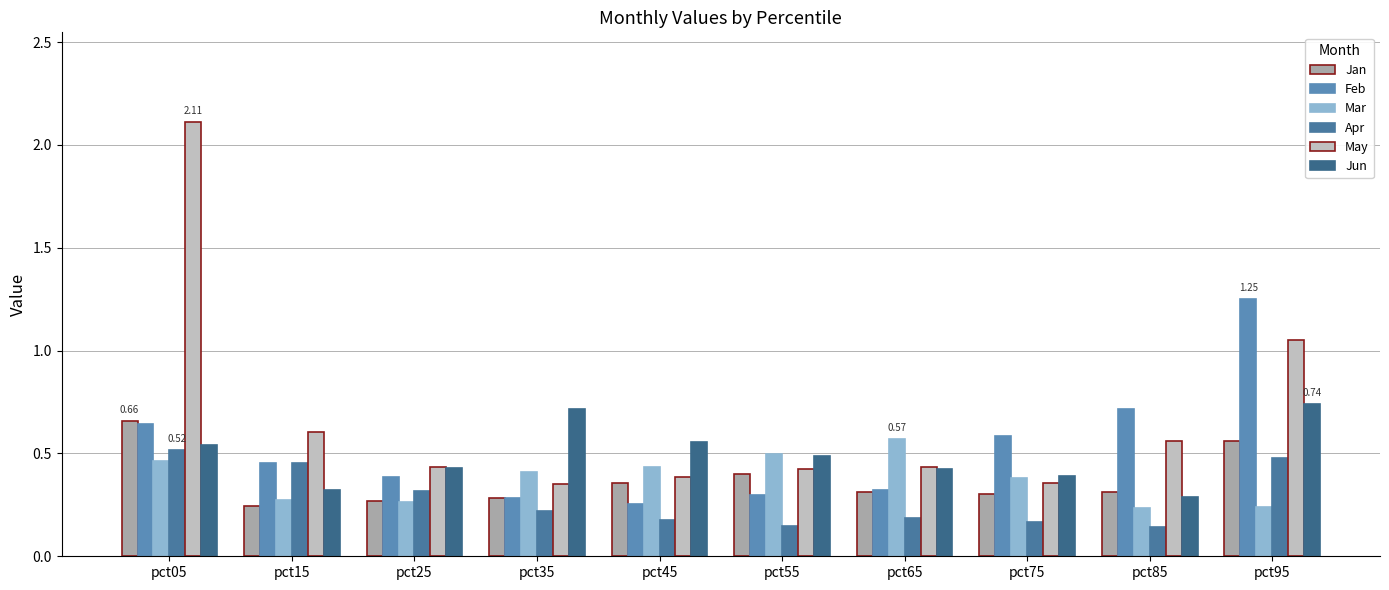

Which series has the largest range (max minus min)?

May